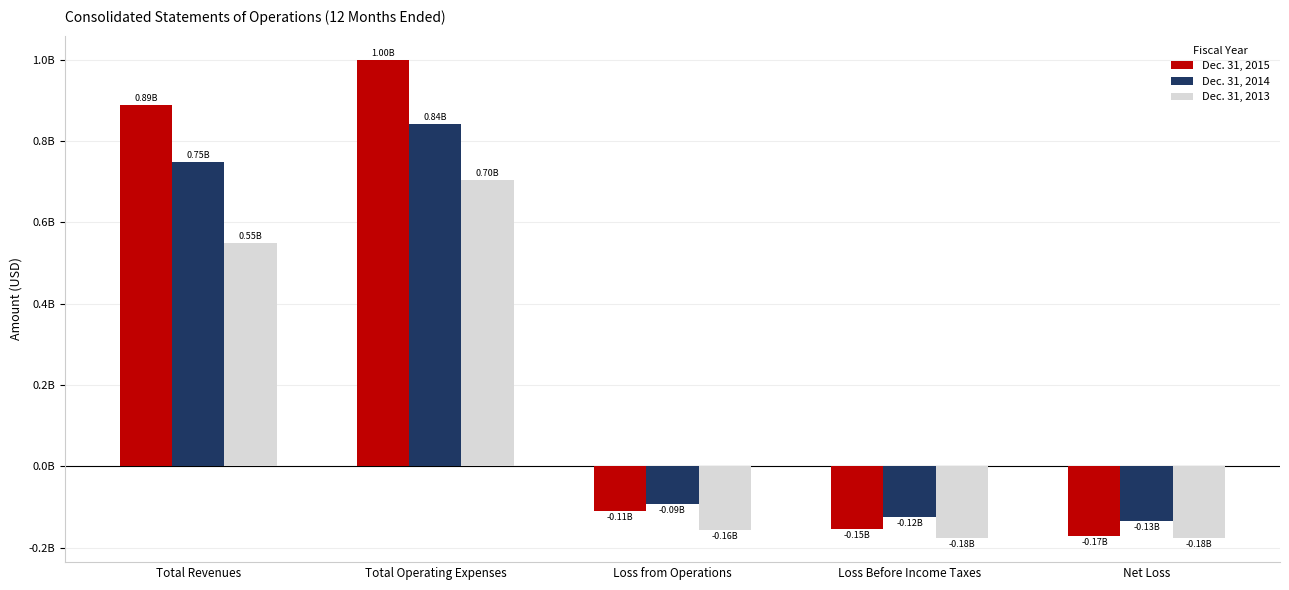

At which category does the chart reach its peak across all series?

Total Operating Expenses